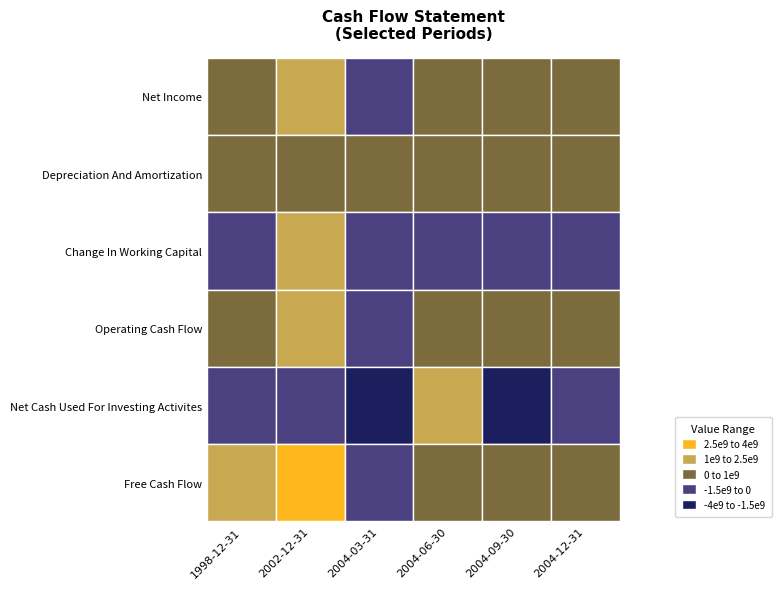

At which category is the sum across all series the highest?

2002-12-31